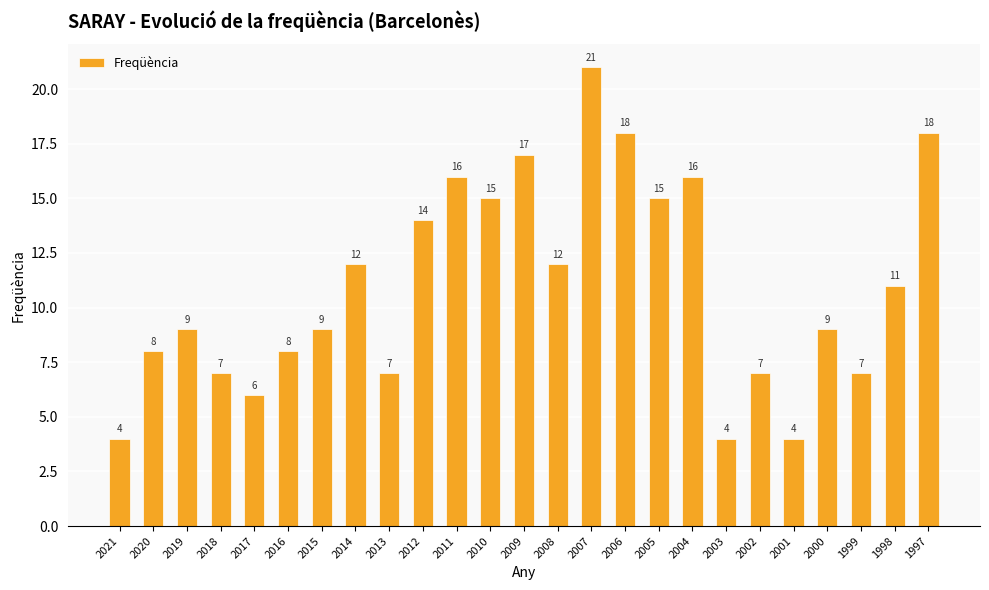

What value does the data have at 2010?

15